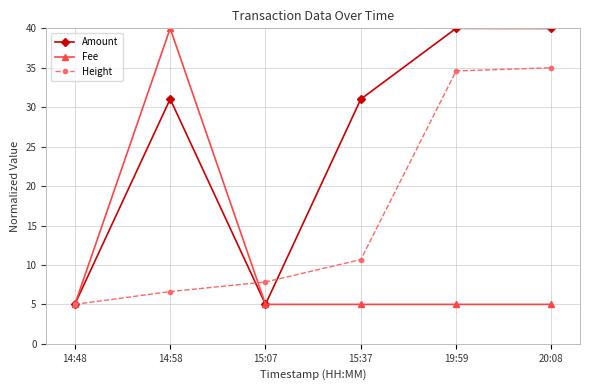

What is the maximum value for Height?

35.0